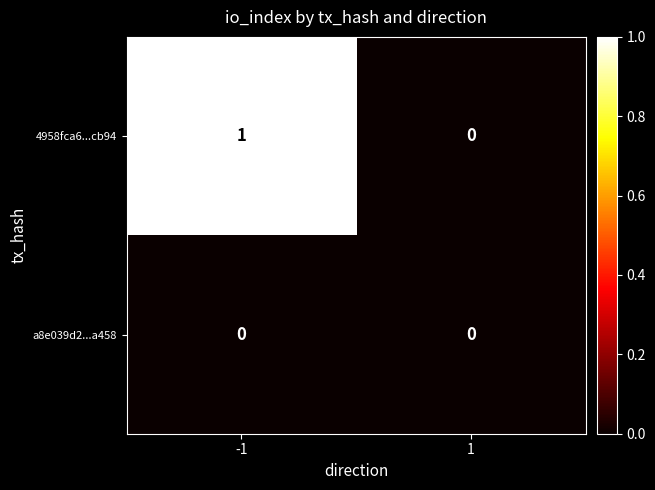

Rank the series at -1 from lowest to highest value.

a8e039d2...a458, 4958fca6...cb94